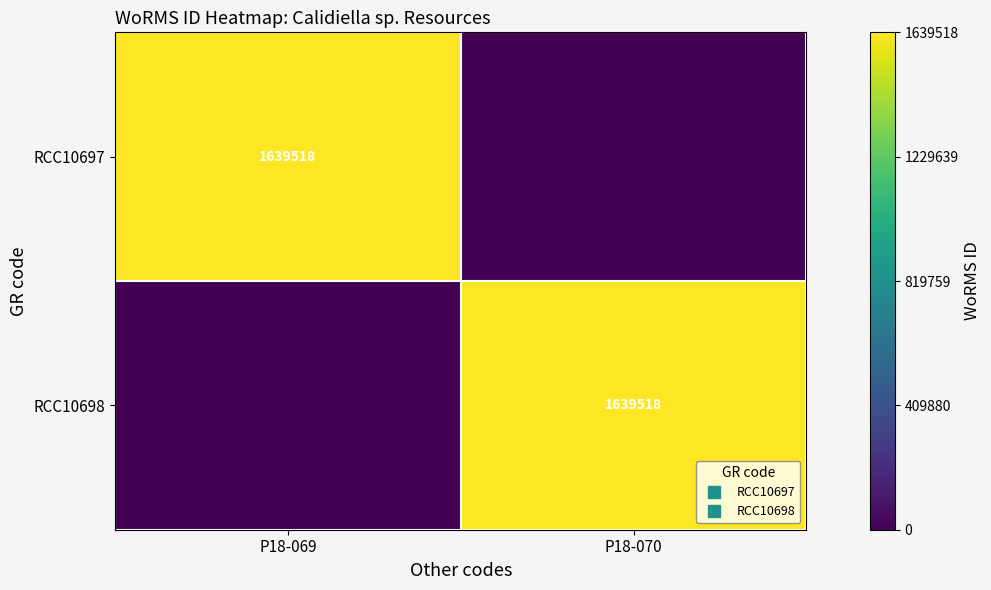

True or false: RCC10697 has a value of 0 at P18-070.

True